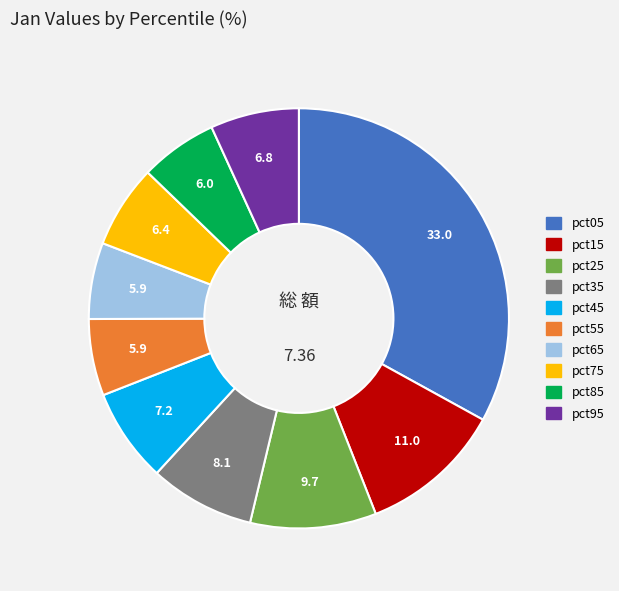

How many segments does this pie chart have?

10